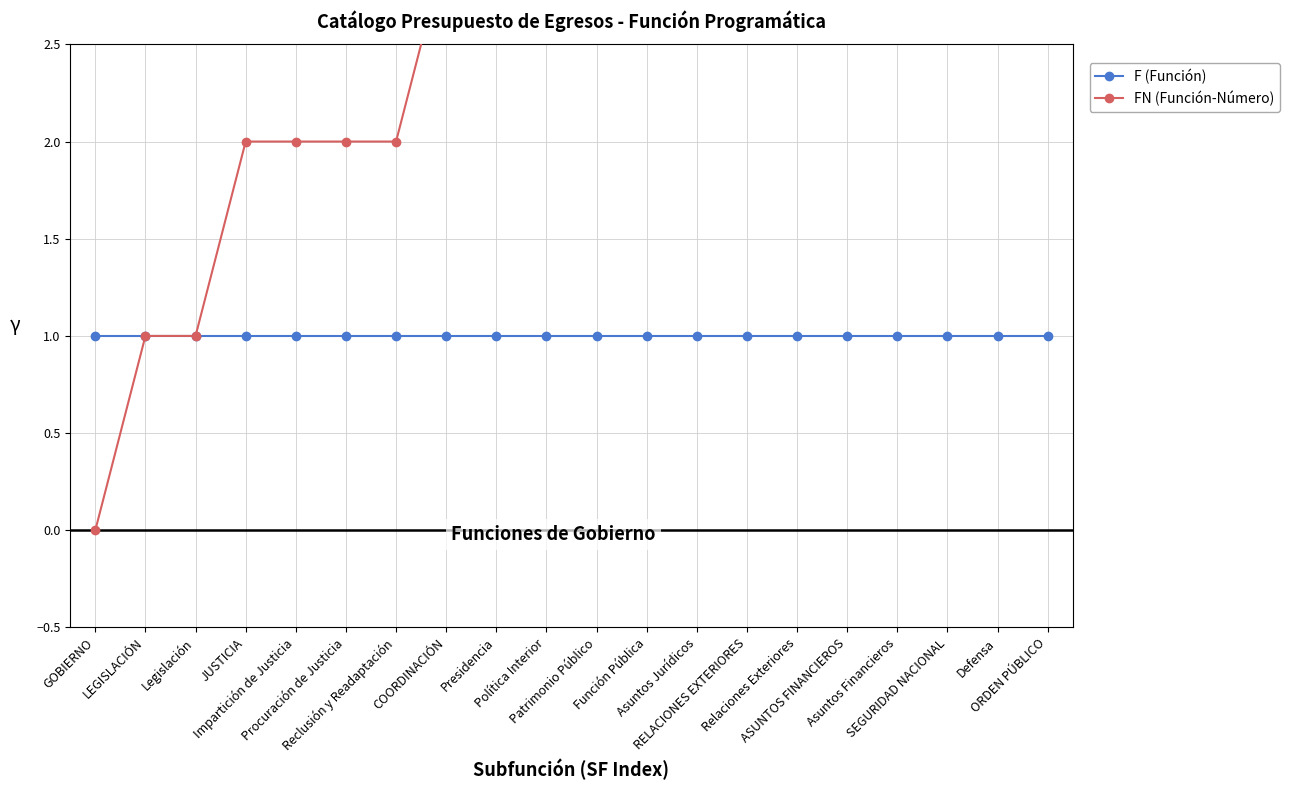

List the series in order of their overall mean, lowest first.

F (Función), FN (Función-Número)